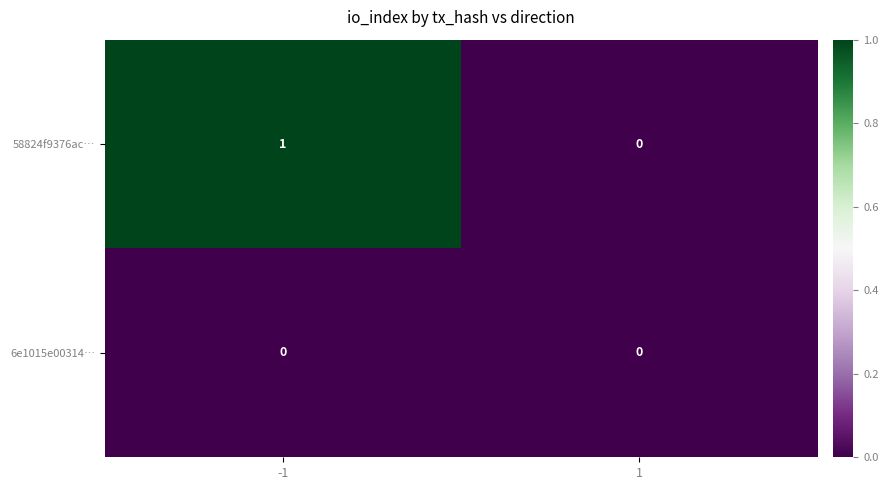

Count the number of categories in the chart.

2